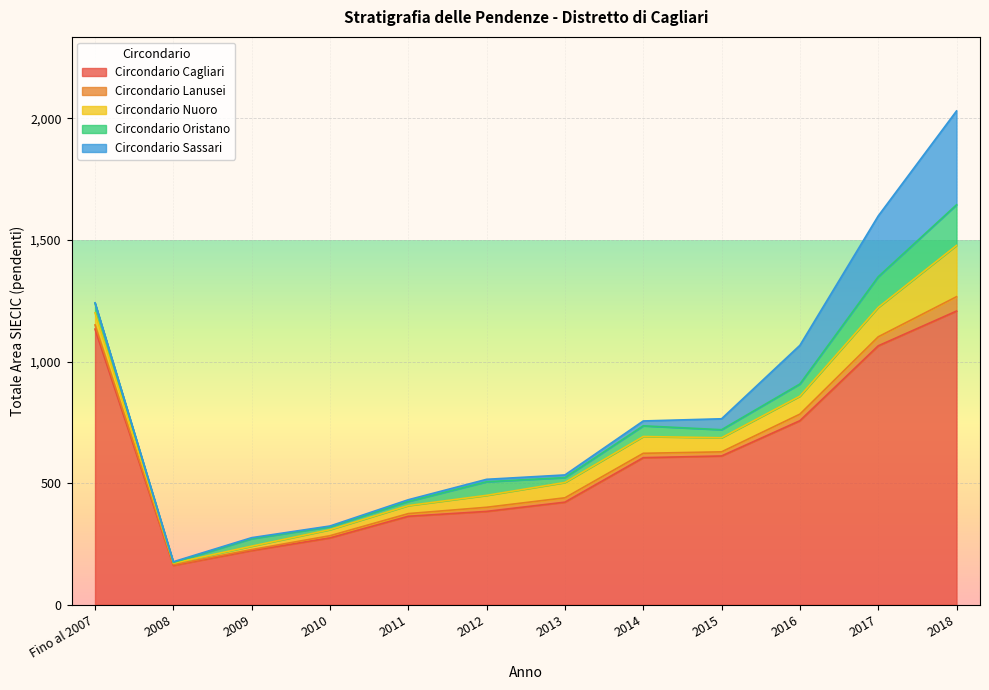

At which label does Circondario Oristano reach its peak?

2018